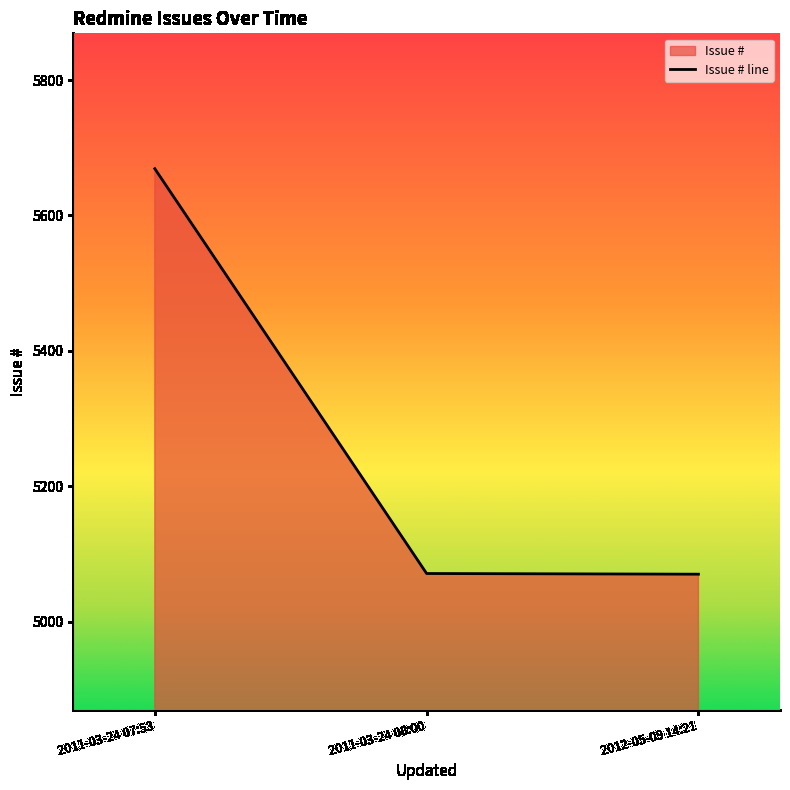

How many values are below 5071?

1